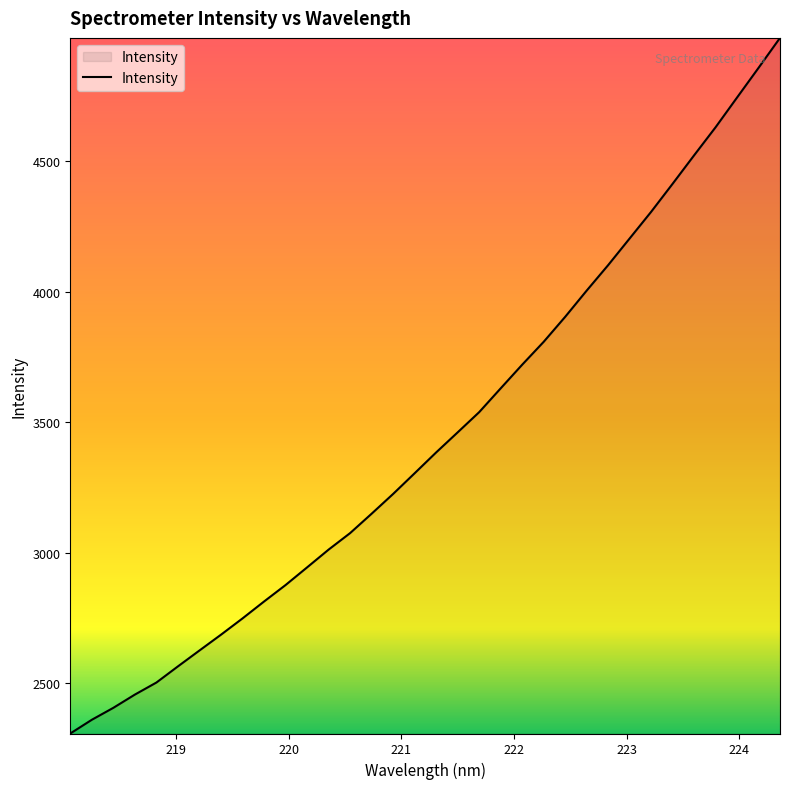

What is the minimum value shown in the chart?

2308.1